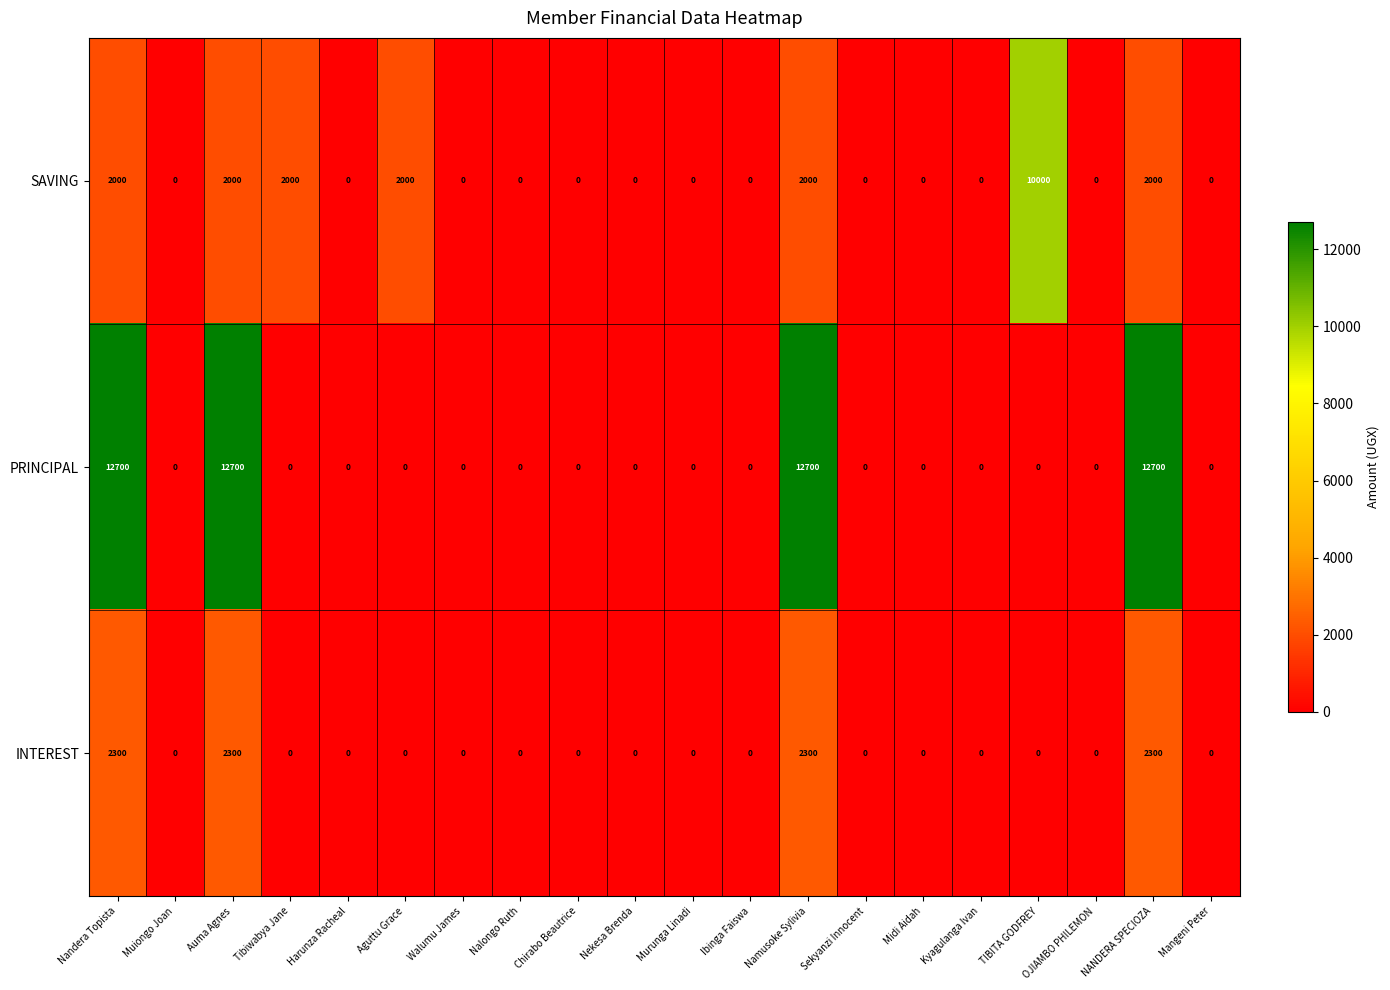

What is the difference between the highest and lowest values at TIBITA GODFREY?

10000